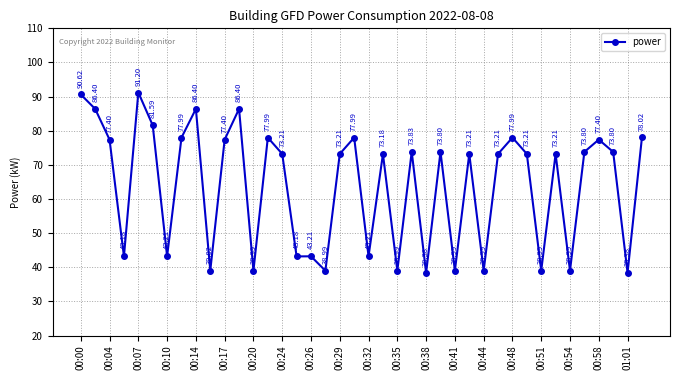

True or false: the data has more than 0 interior local peaks.

True